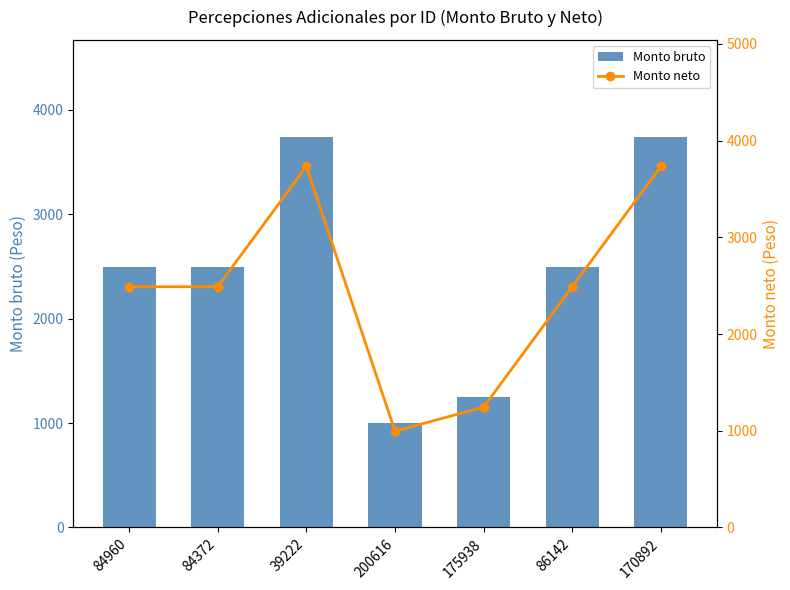

What value does the Monto neto series have at 84960?

2489.3